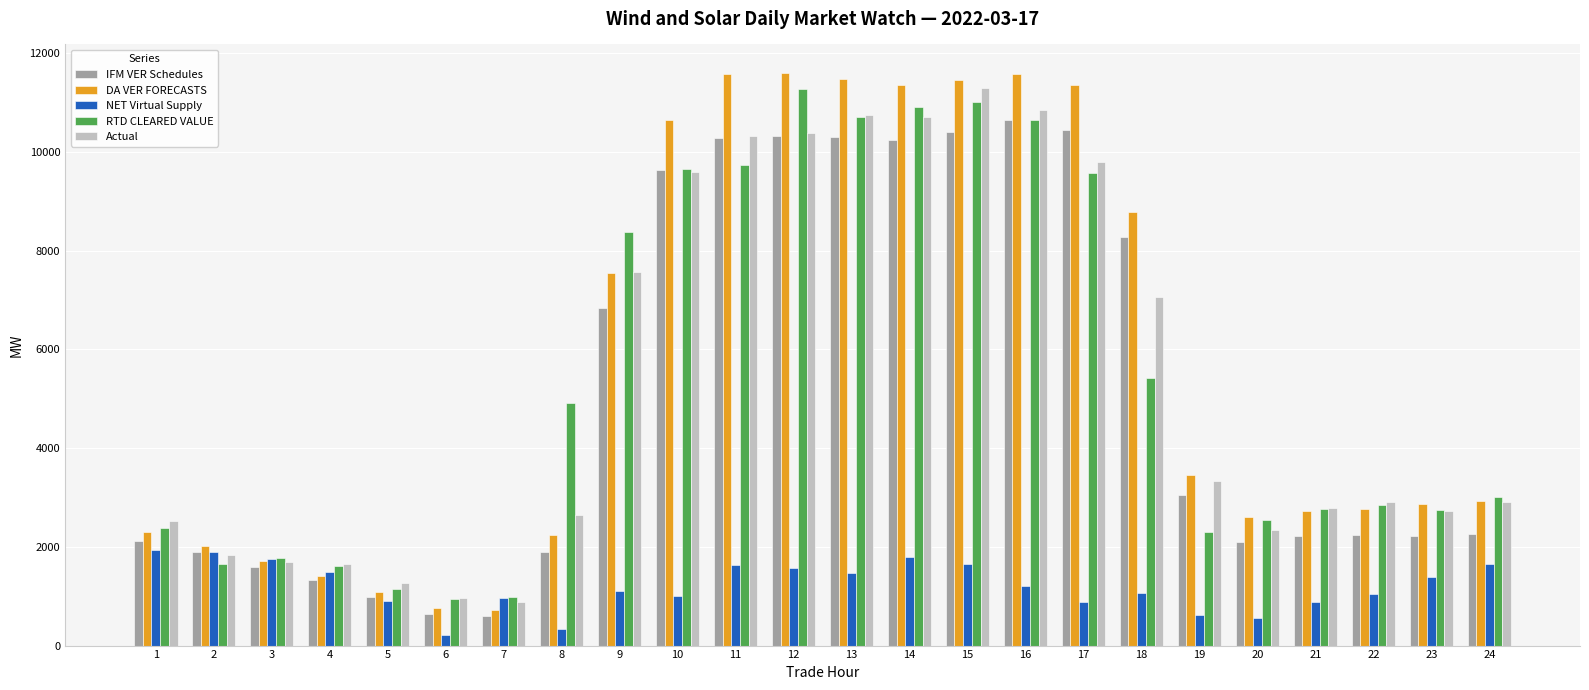

Is it true that DA VER FORECASTS equals 18112.3 at 11?

False